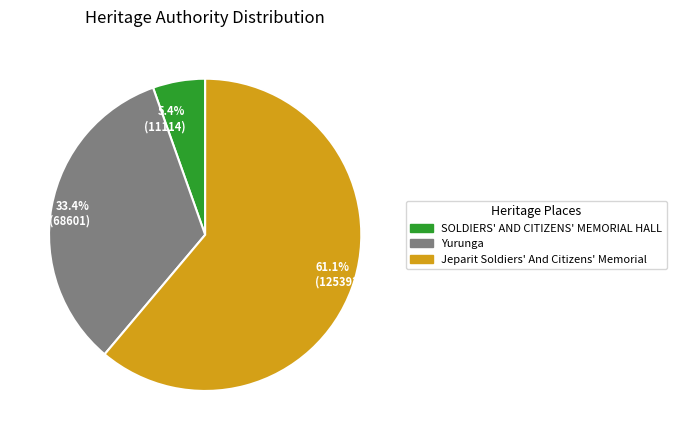

What percentage is NOT represented by 33.4% (68601)?

66.6%